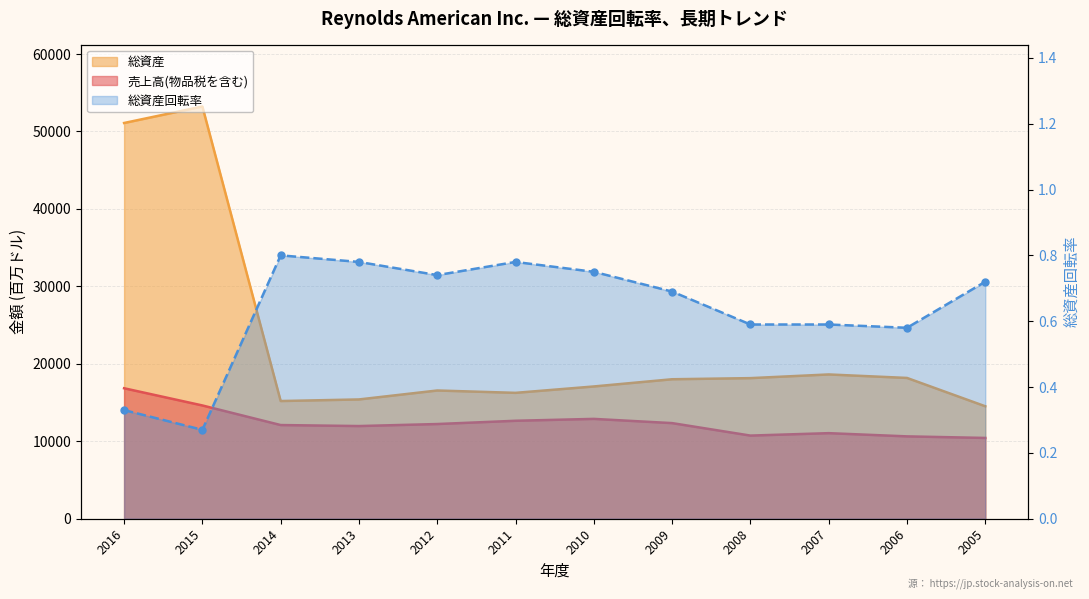

Is it true that 売上高(物品税を含む) equals 5772.1 at 2016?

False